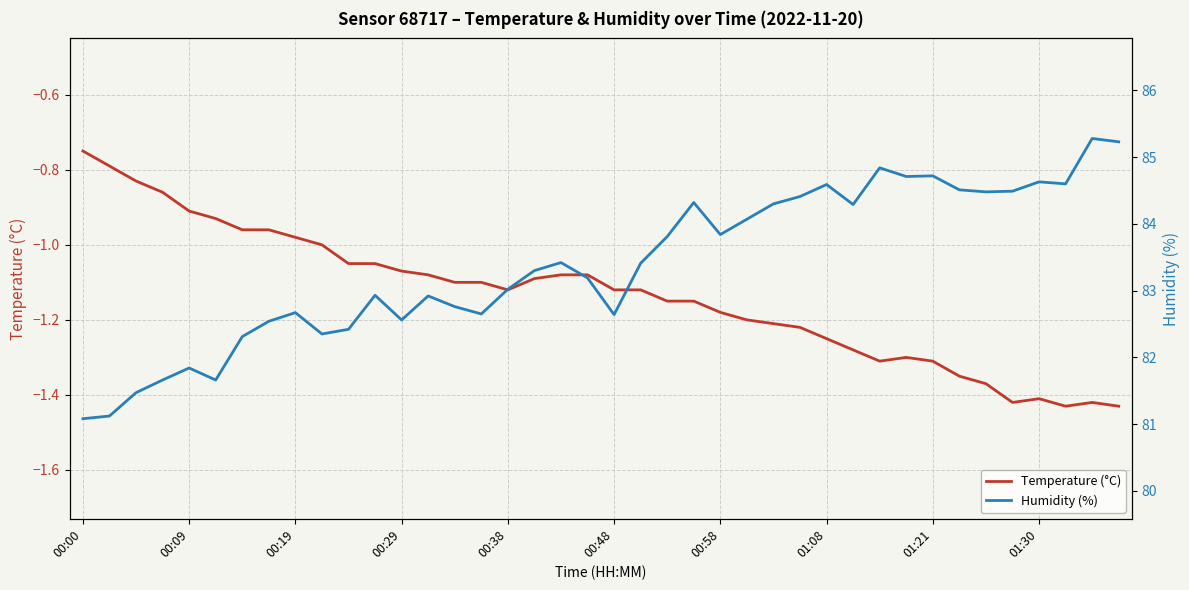

Which series has the largest total across all categories?

Humidity (%)